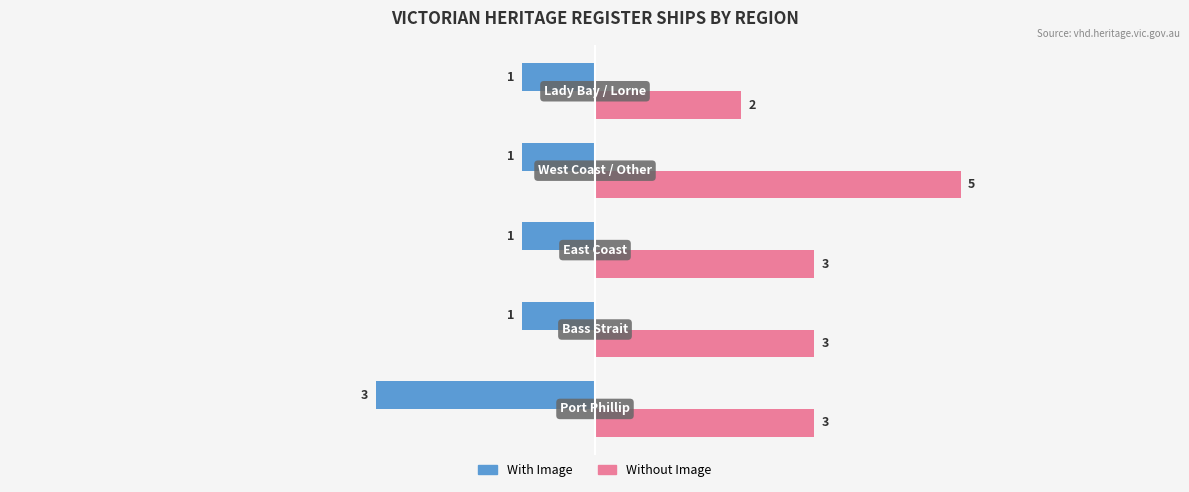

List the series in order of their overall mean, lowest first.

With Image, Without Image